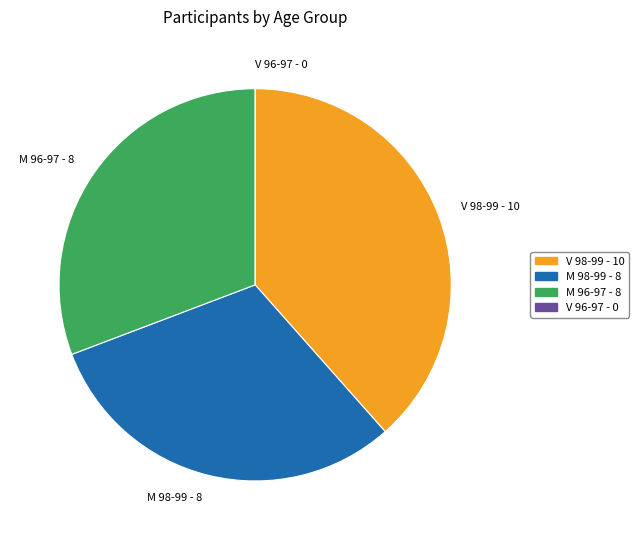

Approximately how many times larger is the value at M 96-97 - 8 compared to M 98-99 - 8?

1.0